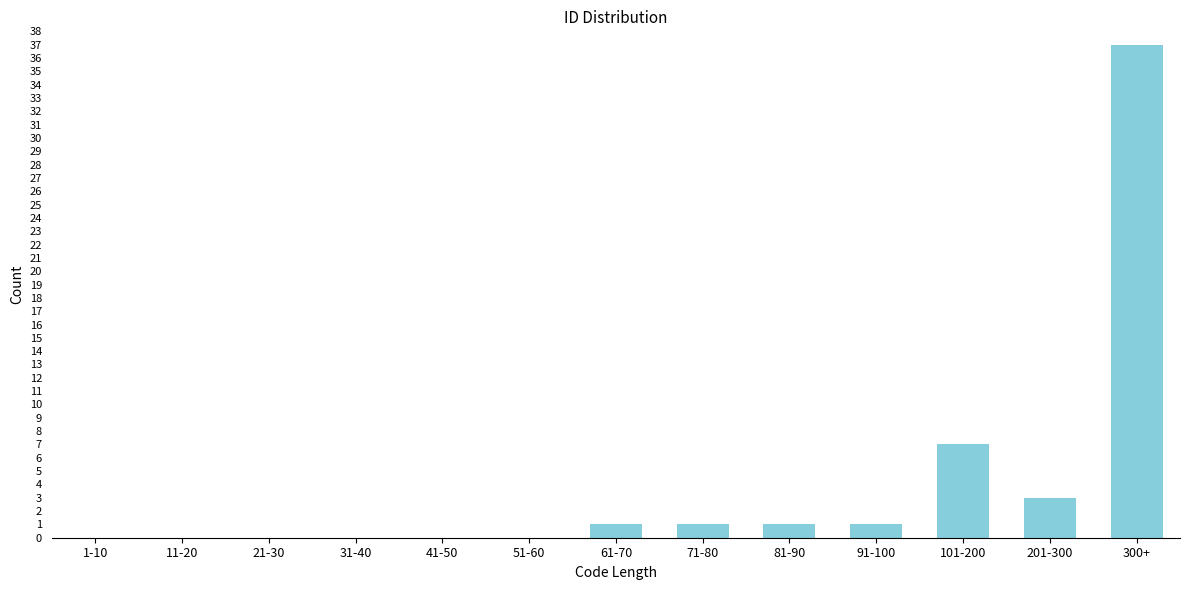

Reading left to right, list all the values displayed in this chart.

1-10=0	11-20=0	21-30=0	31-40=0	41-50=0	51-60=0	61-70=1	71-80=1	81-90=1	91-100=1	101-200=7	201-300=3	300+=37